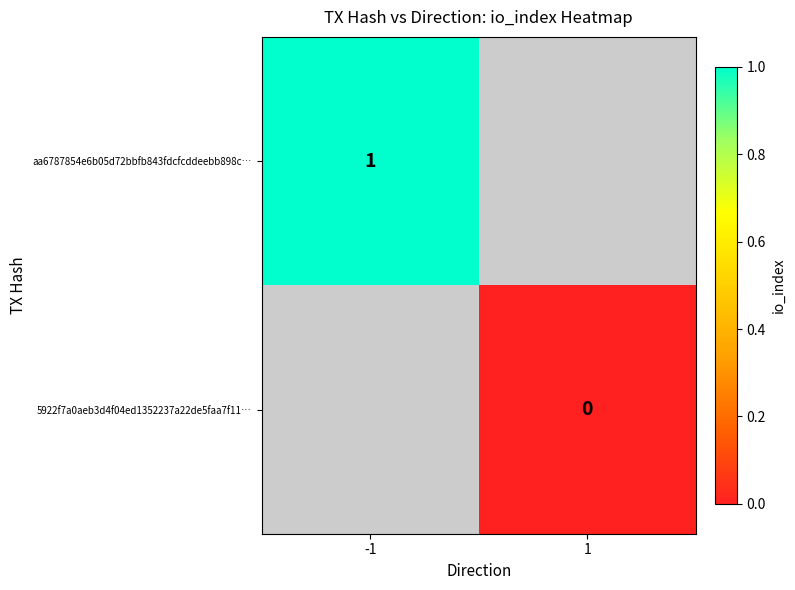

The aa6787854e6b05d72bbfb843fdcfcddeebb898c… series shows 2 at -1. True or false?

False